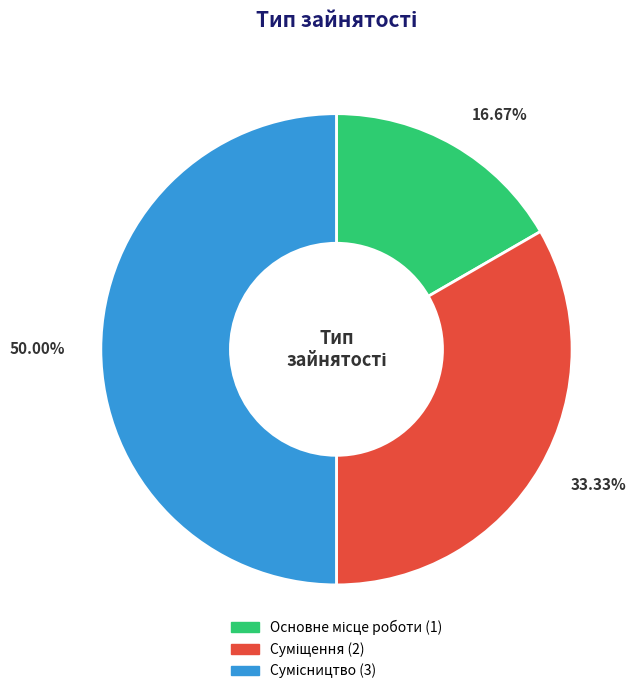

To the nearest percent, what is the difference between the Суміщення and Сумісництво slice percentages?

17%